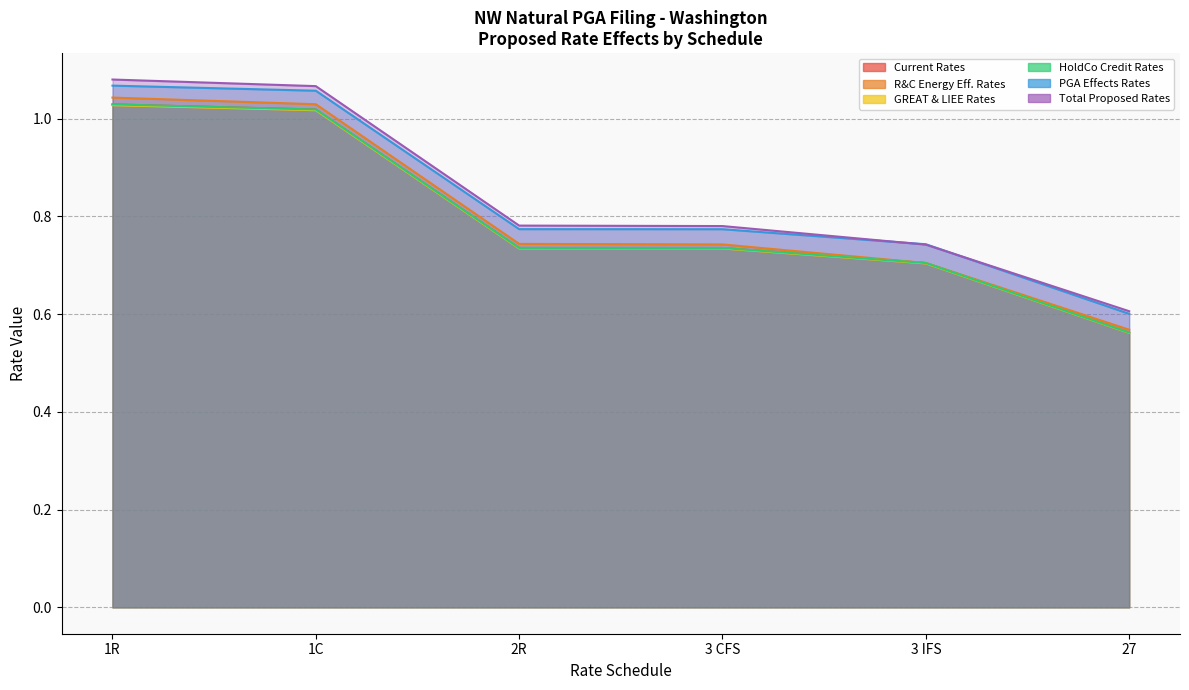

What are all the series names shown in the legend?

Current Rates, R&C Energy Eff. Rates, GREAT & LIEE Rates, HoldCo Credit Rates, PGA Effects Rates, Total Proposed Rates